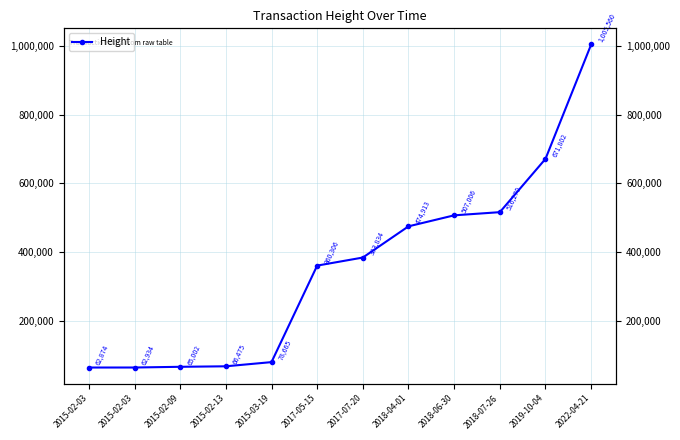

What is the ratio of the value at 2015-03-19 to the value at 2019-10-04?

0.1